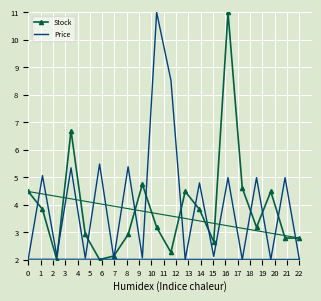

What is the highest value of the Price series?

11.0